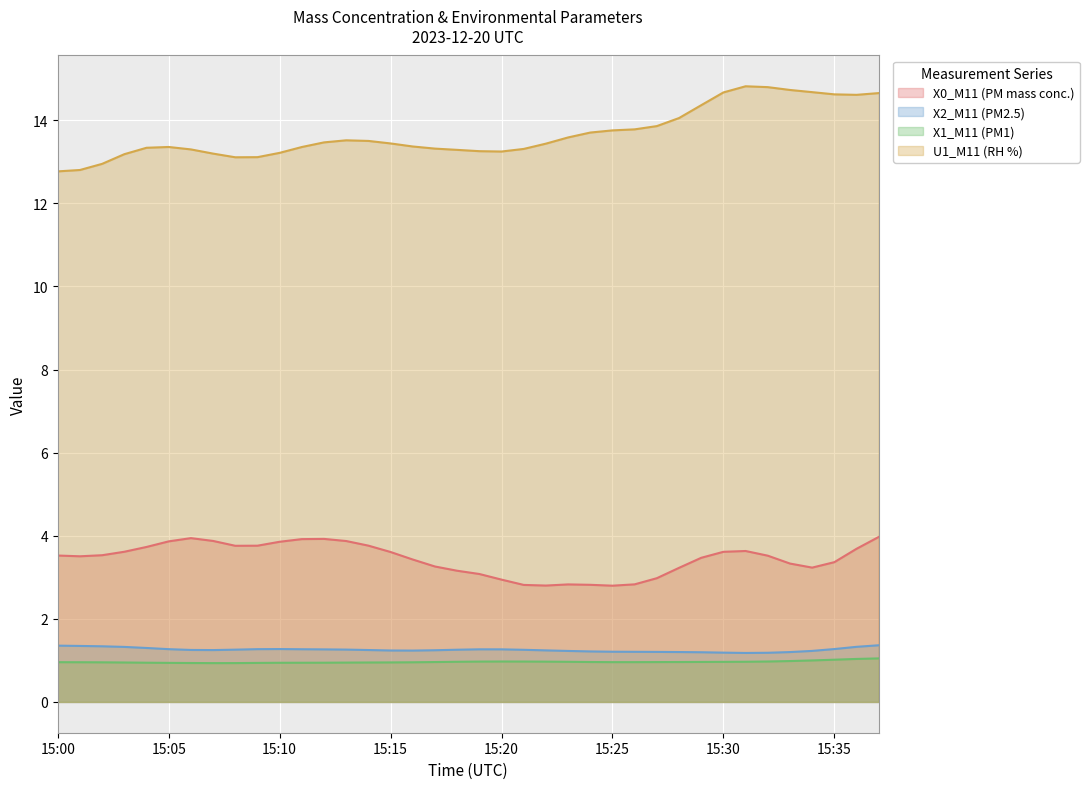

Between 15:28 and 15:33, which is larger?

15:33